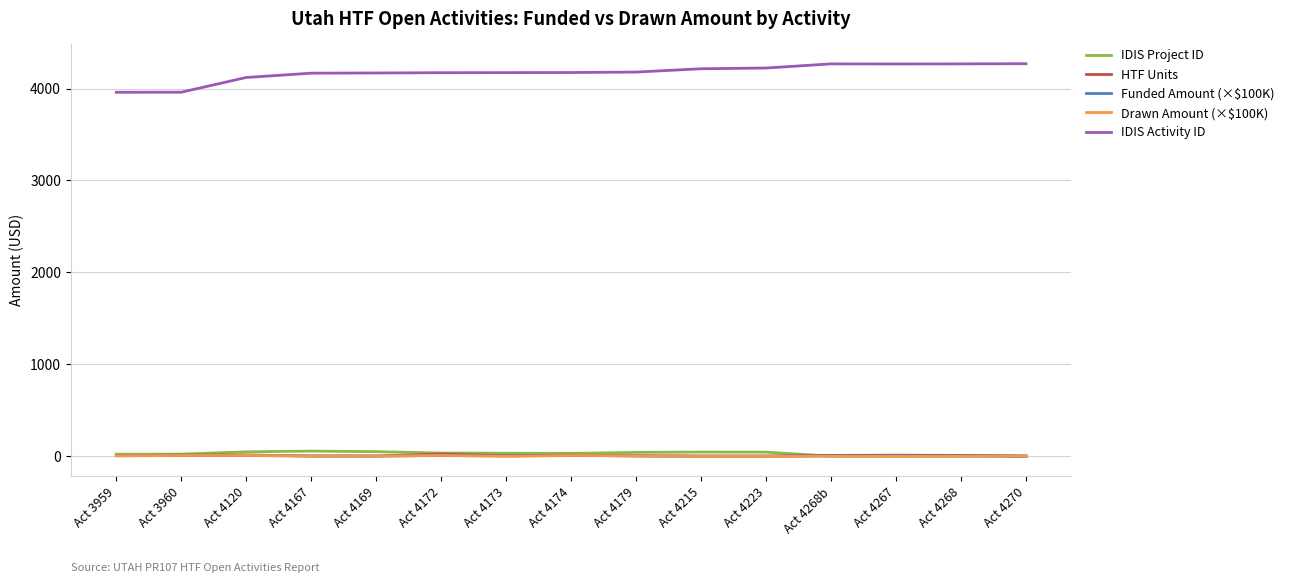

True or false: IDIS Activity ID has a value of 4268.0 at Act 4268b.

True